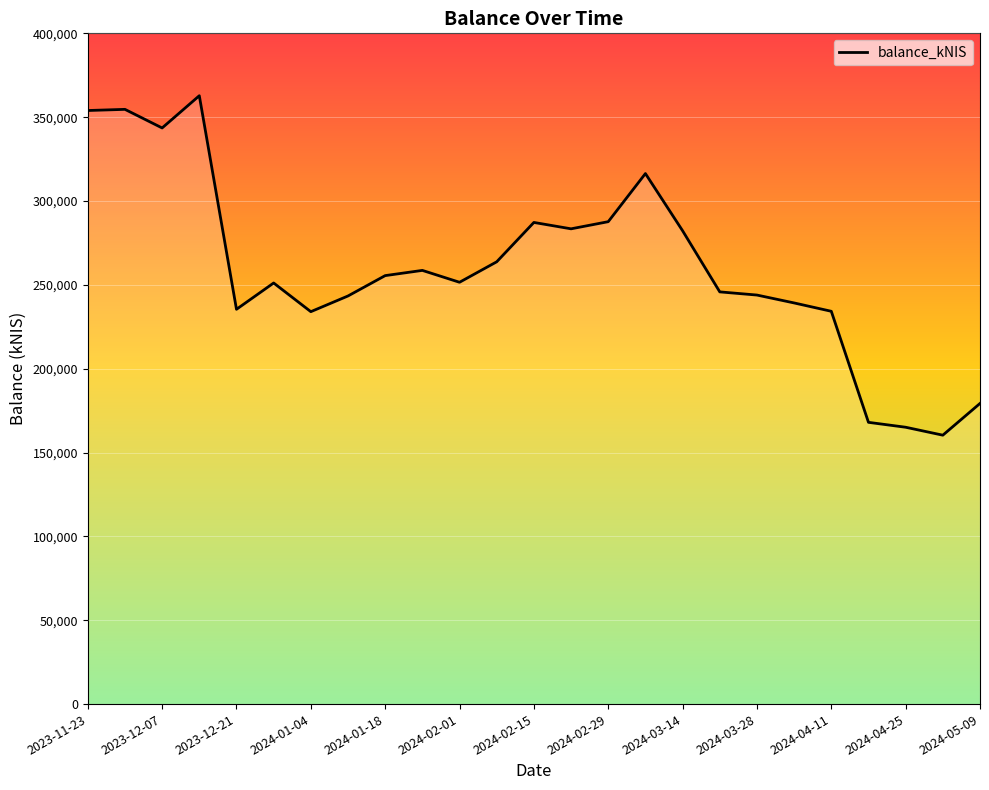

What is the average value?

260052.7